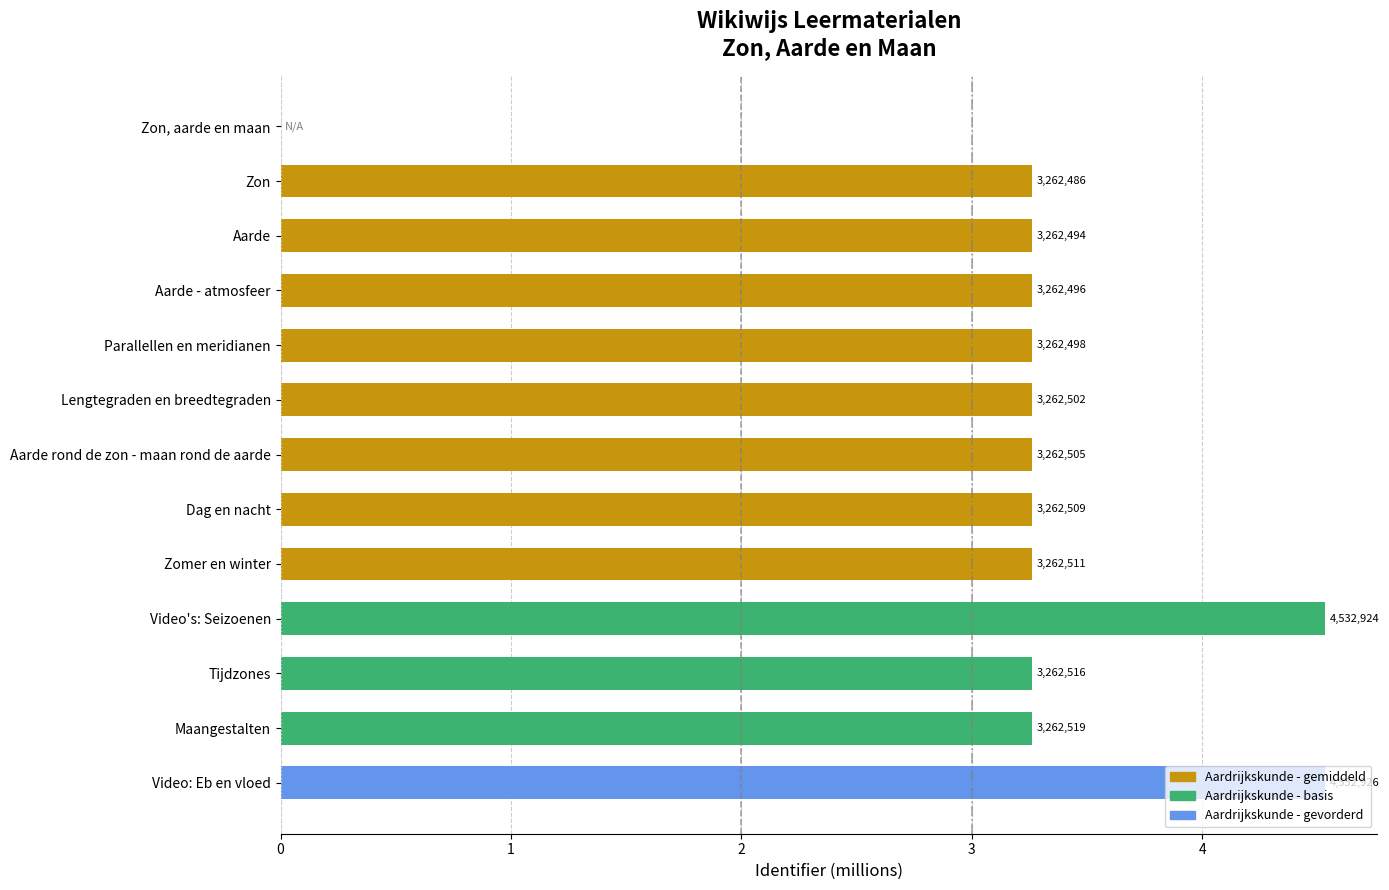

How many series are shown in this chart?

1